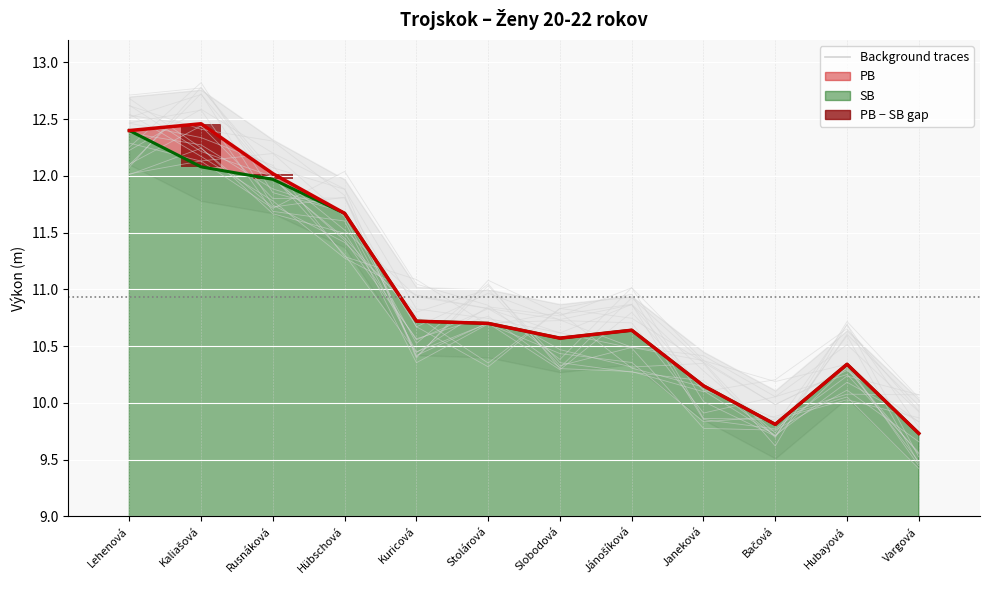

Reading left to right, extract all data points from this chart.

Lehenová=0.0	Kaliašová=0.4	Rusnáková=0.0	Hübschová=0.0	Kuricová=0.0	Stolárová=0.0	Slobodová=0.0	Jánošíková=0.0	Janeková=0.0	Bačová=0.0	Hubayová=0.0	Vargová=0.0